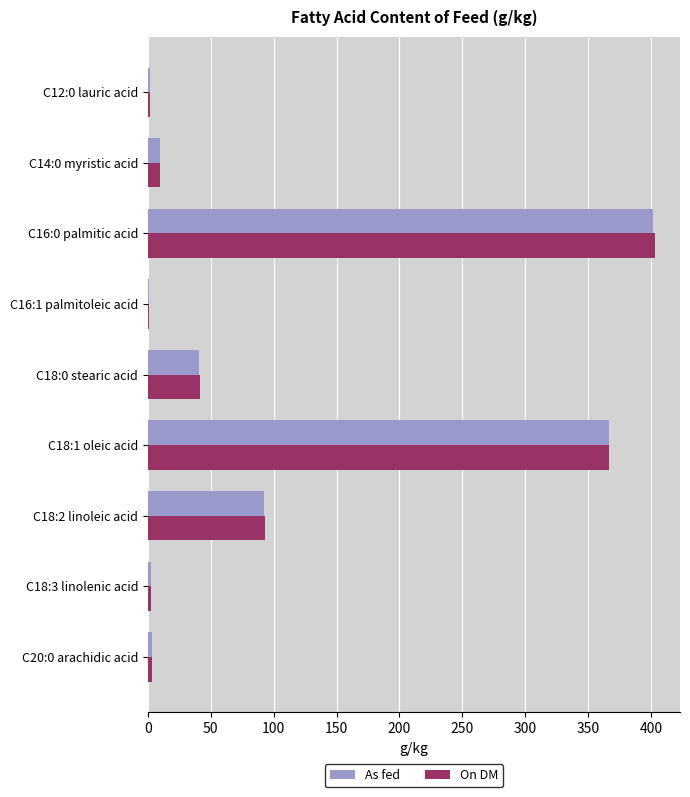

Which series has the largest range (max minus min)?

On DM